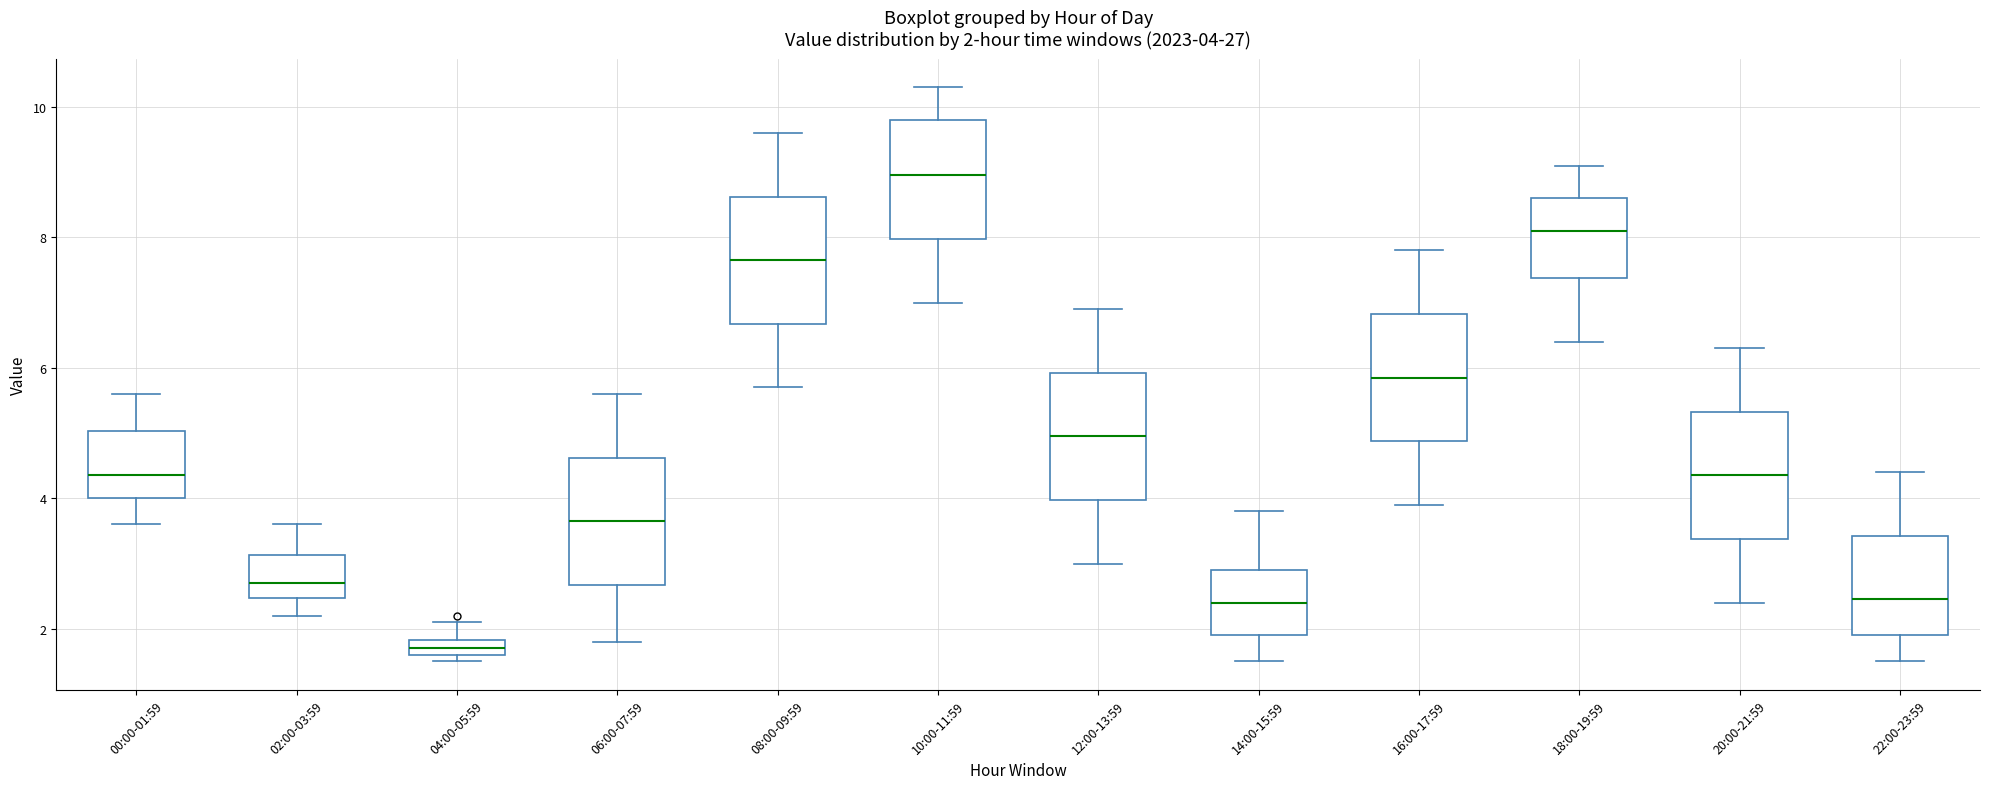

Which box has the highest median line?

10:00-11:59